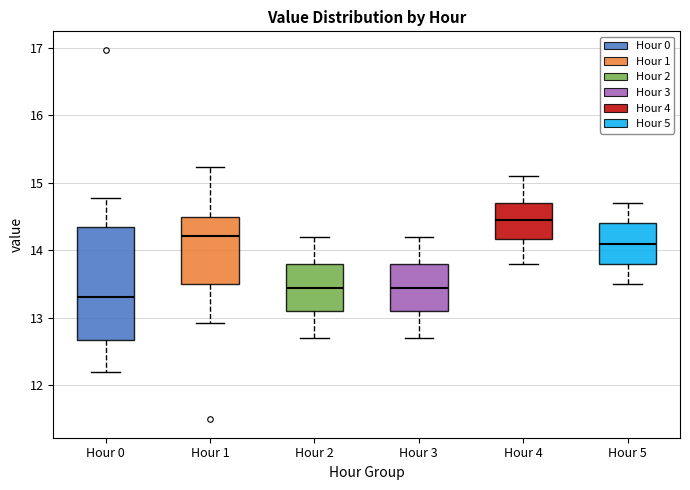

Where does the lower whisker of the box for Hour 0 end on the y-axis? The values are not printed on the chart, so give them approximately, as read against the axis.

12.2